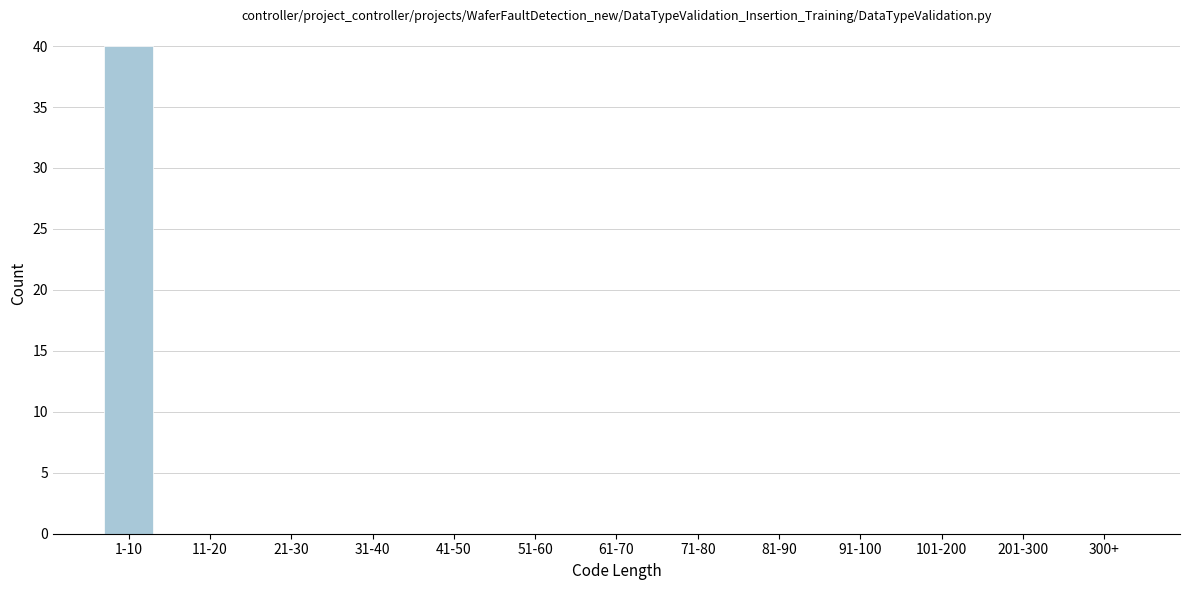

Reading right to left, transcribe all the data shown in this chart.

300+=0	201-300=0	101-200=0	91-100=0	81-90=0	71-80=0	61-70=0	51-60=0	41-50=0	31-40=0	21-30=0	11-20=0	1-10=40